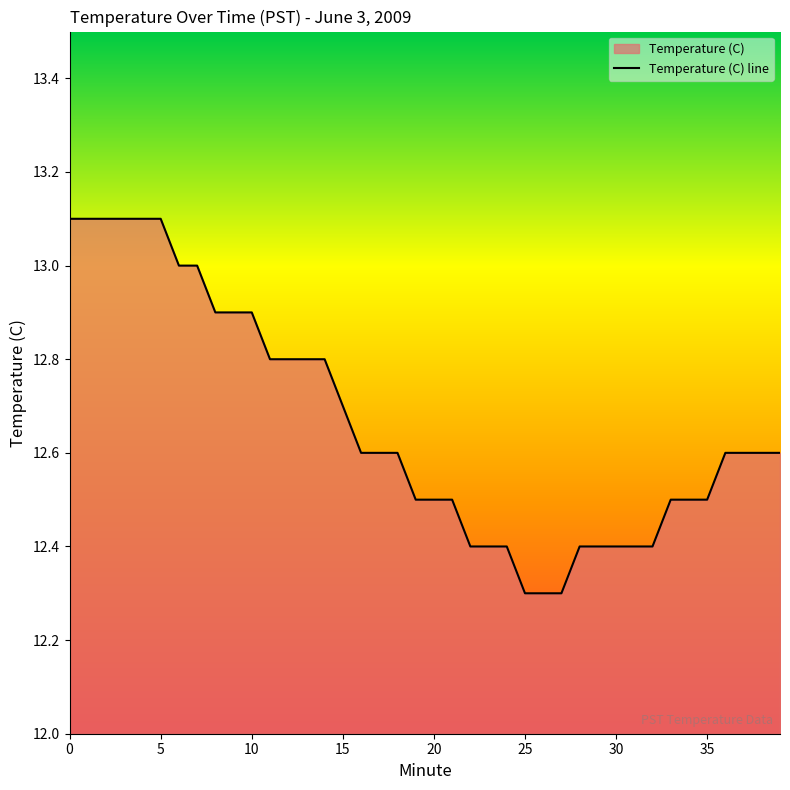

Approximately how many times larger is the value at 39 compared to 28?

1.0